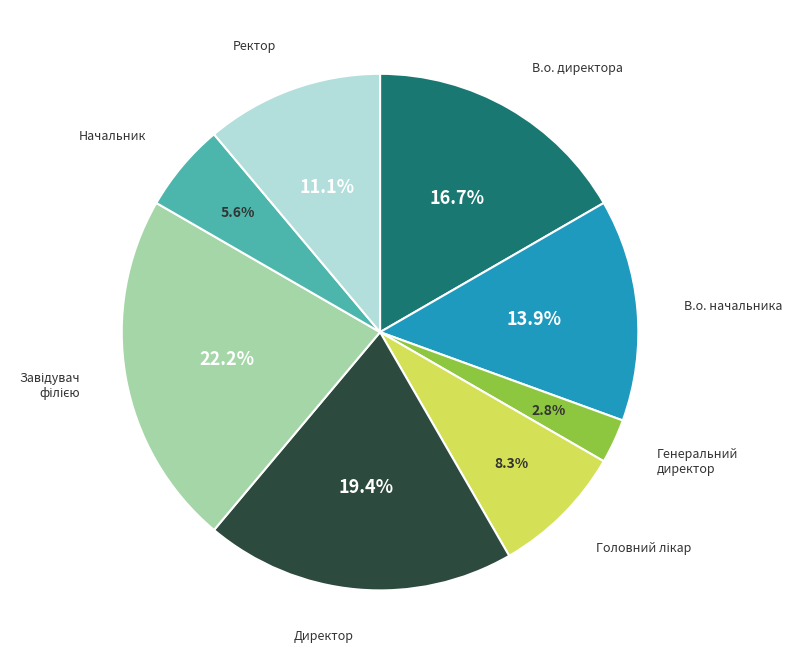

Is there a majority slice in this chart?

No